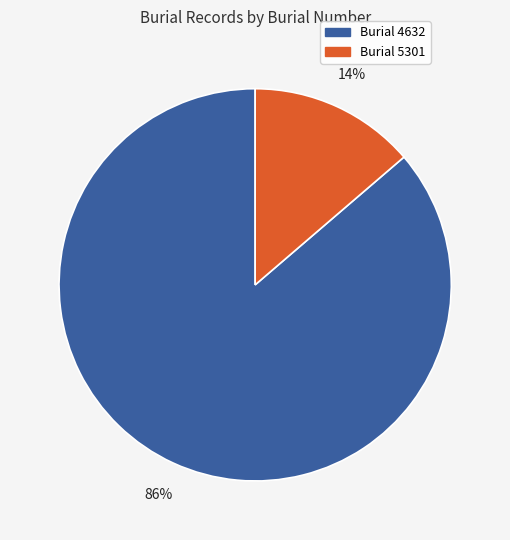

Is there a majority slice in this chart?

Yes